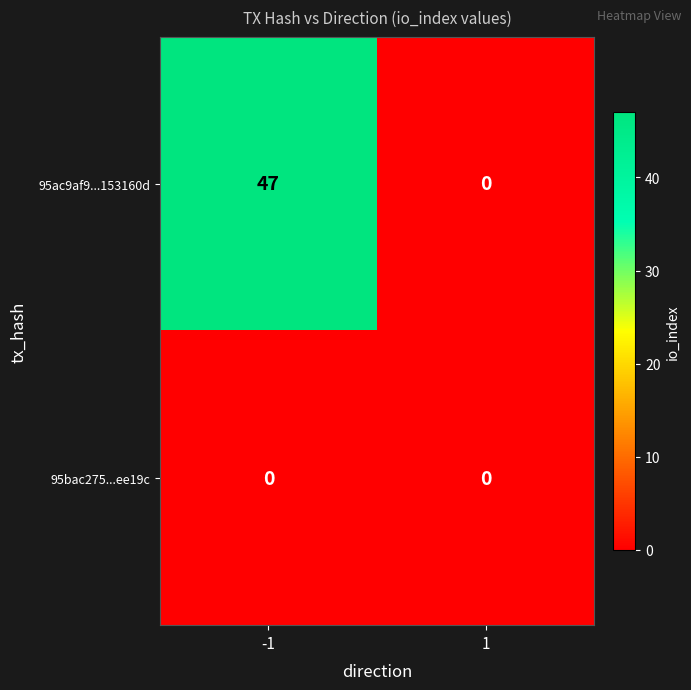

Which series changed the most between -1 and 1?

95ac9af9...153160d